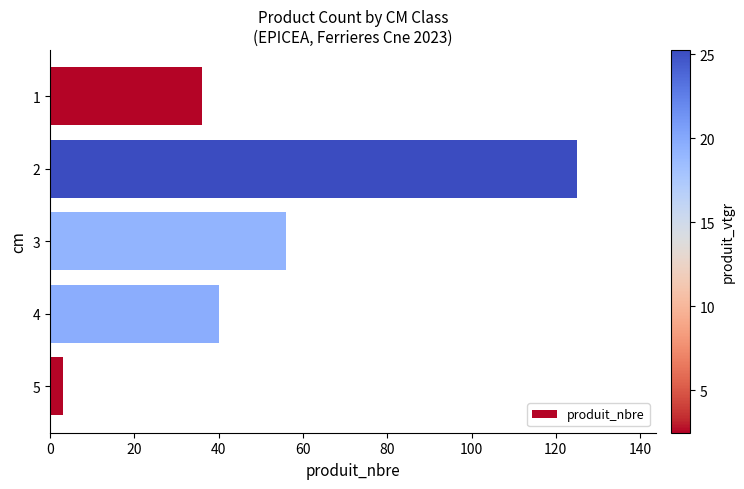

Which label corresponds to the smallest value in the chart?

5